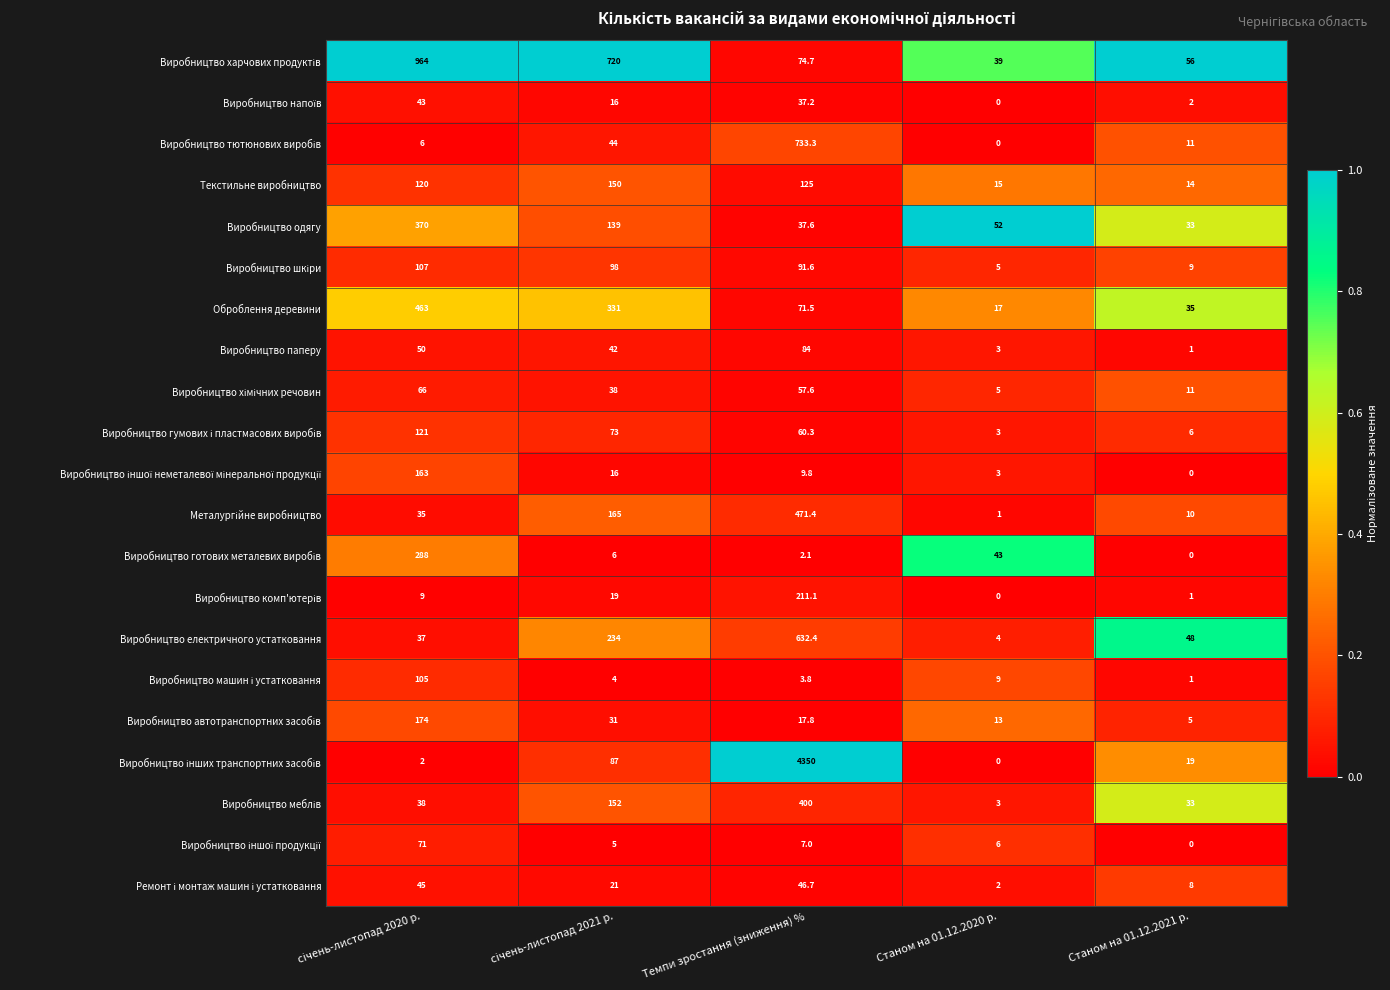

What is the greatest value displayed?

4350.0